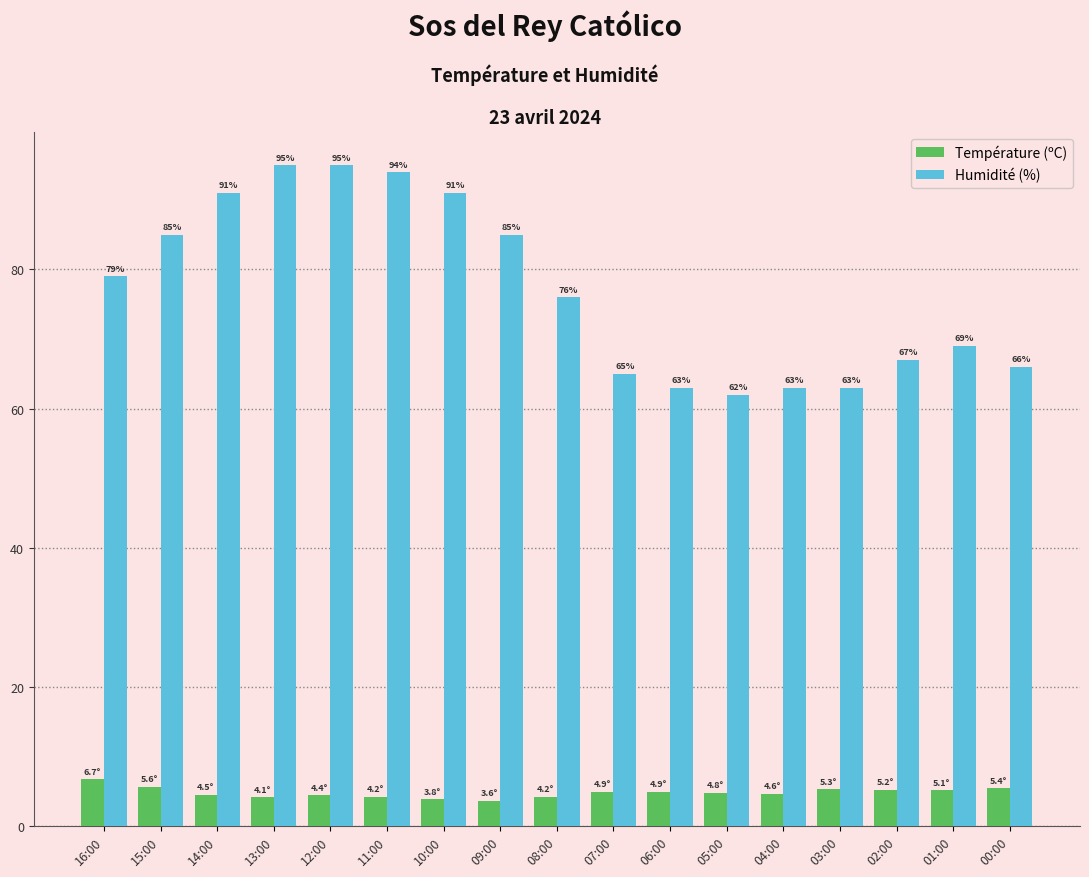

At which label does Humidité (%) first exceed 76?

16:00